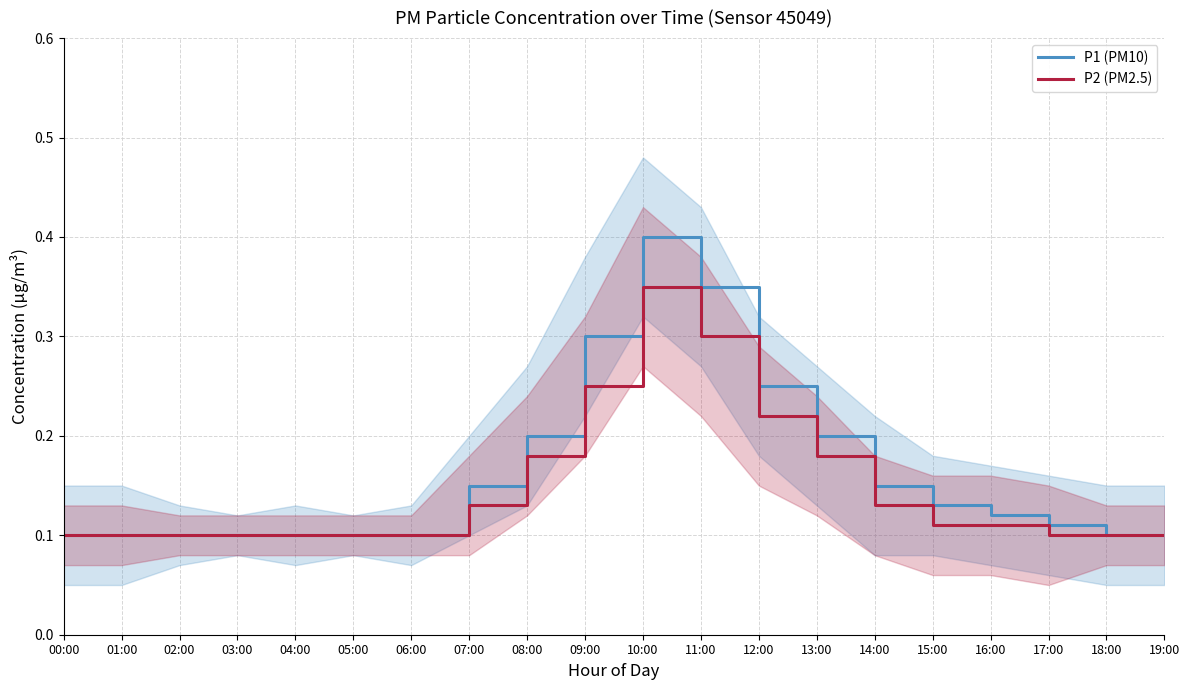

What is the sum of all P1 (PM10) values?

3.3